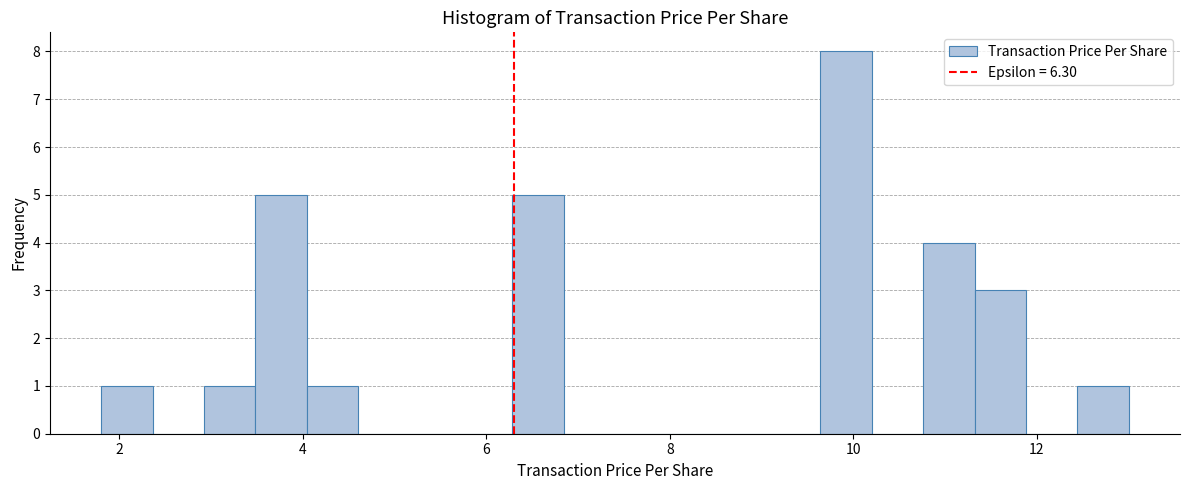

Read against the x-axis, roughly where is the centre of the tallest bar?

10.0